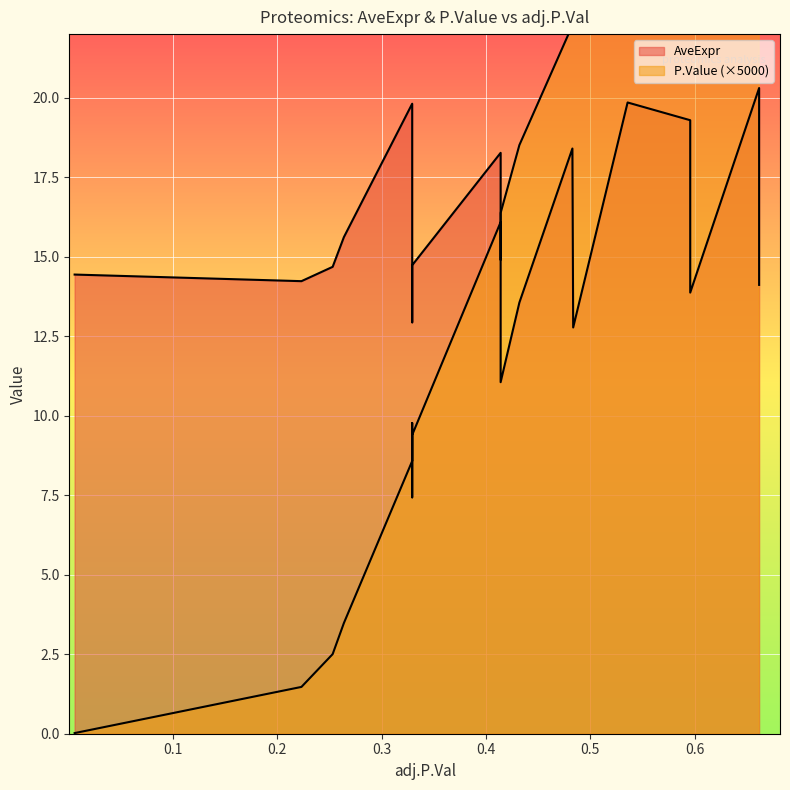

What is the minimum value for AveExpr?

11.1